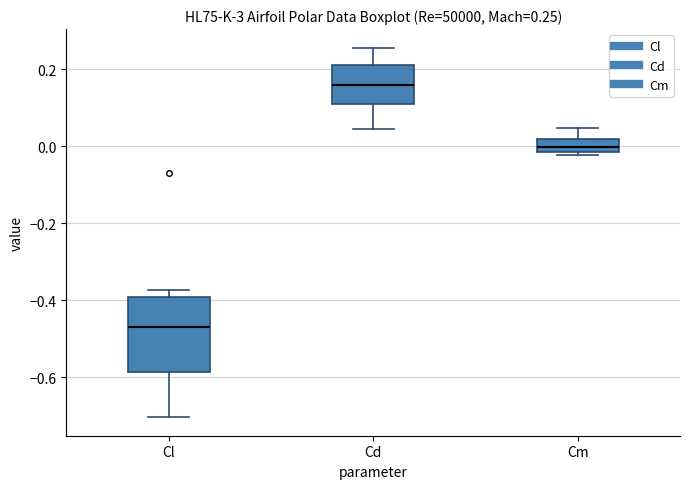

Which box has the highest median line?

Cd